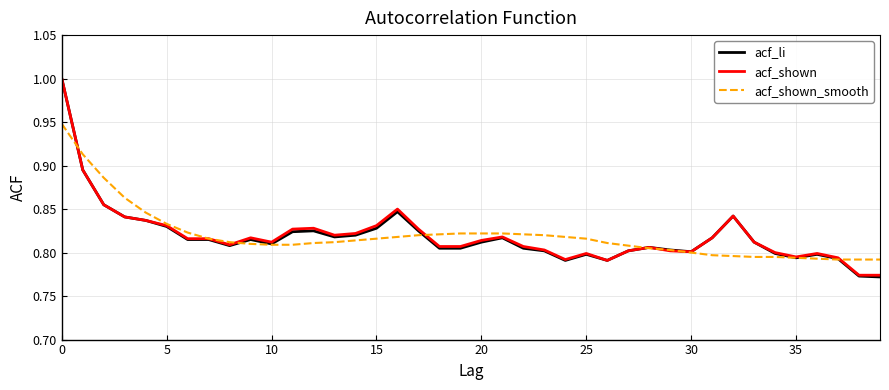

Which series has the widest spread of values?

acf_li